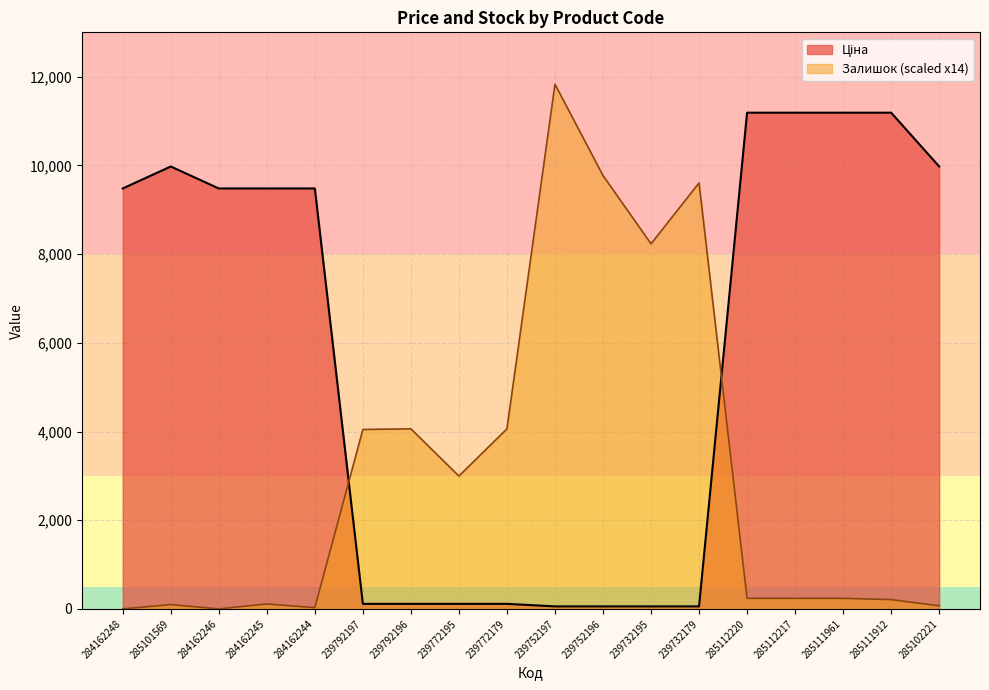

At how many categories does at least one series exceed 7430?

14